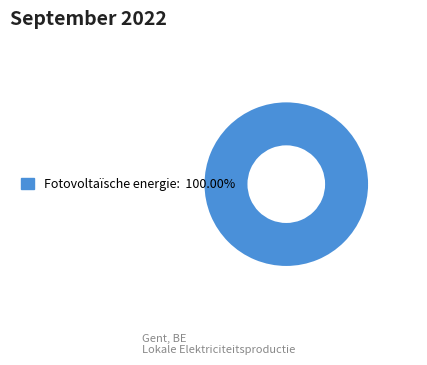

How many segments does this pie chart have?

1